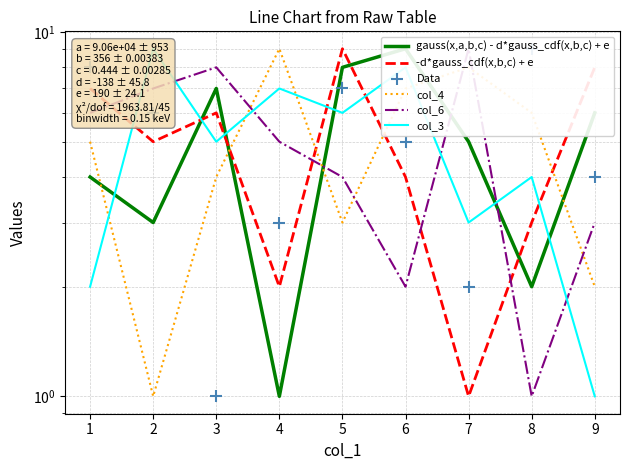

How many distinct data groups are displayed?

6